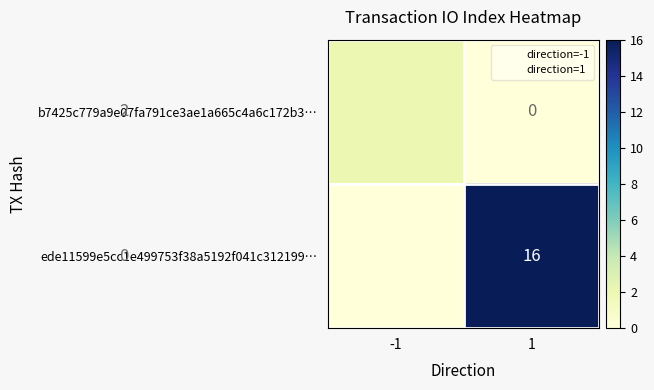

What is the total value across all series at -1?

2